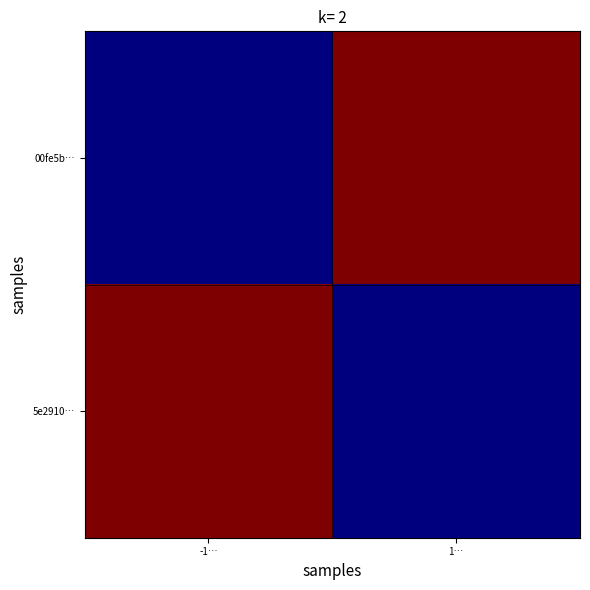

What is the greatest value displayed?

1